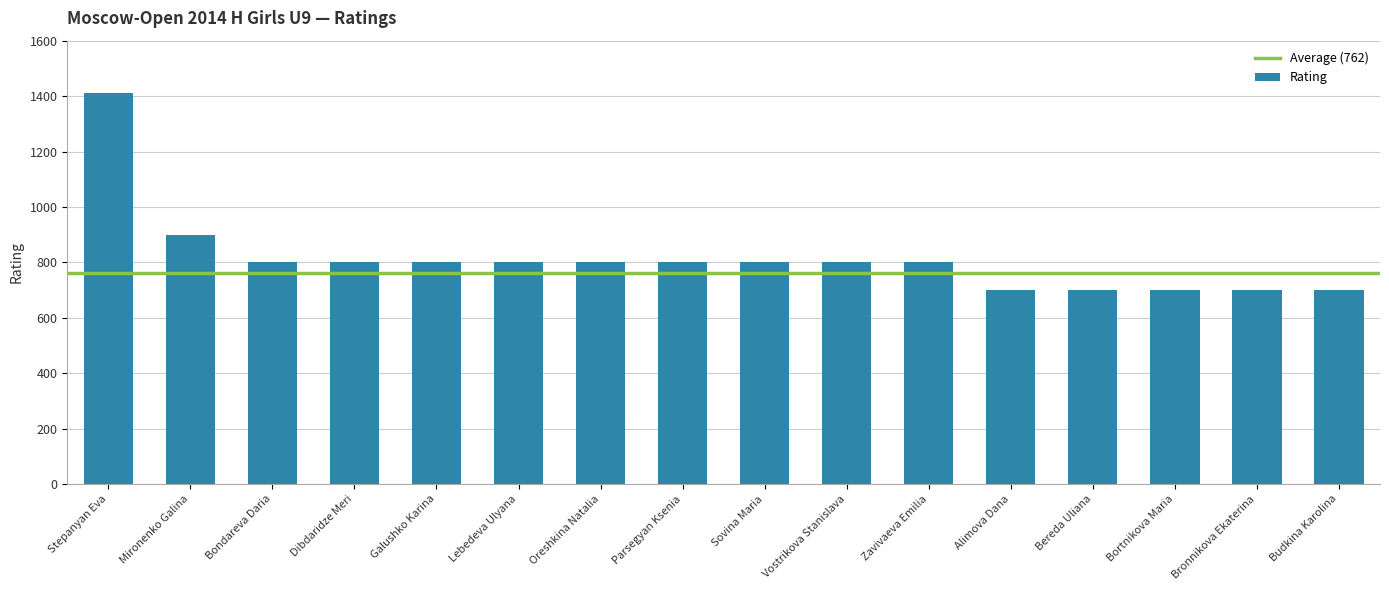

Reading right to left, extract all data points from this chart.

700	700	700	700	700	800	800	800	800	800	800	800	800	800	900	1412